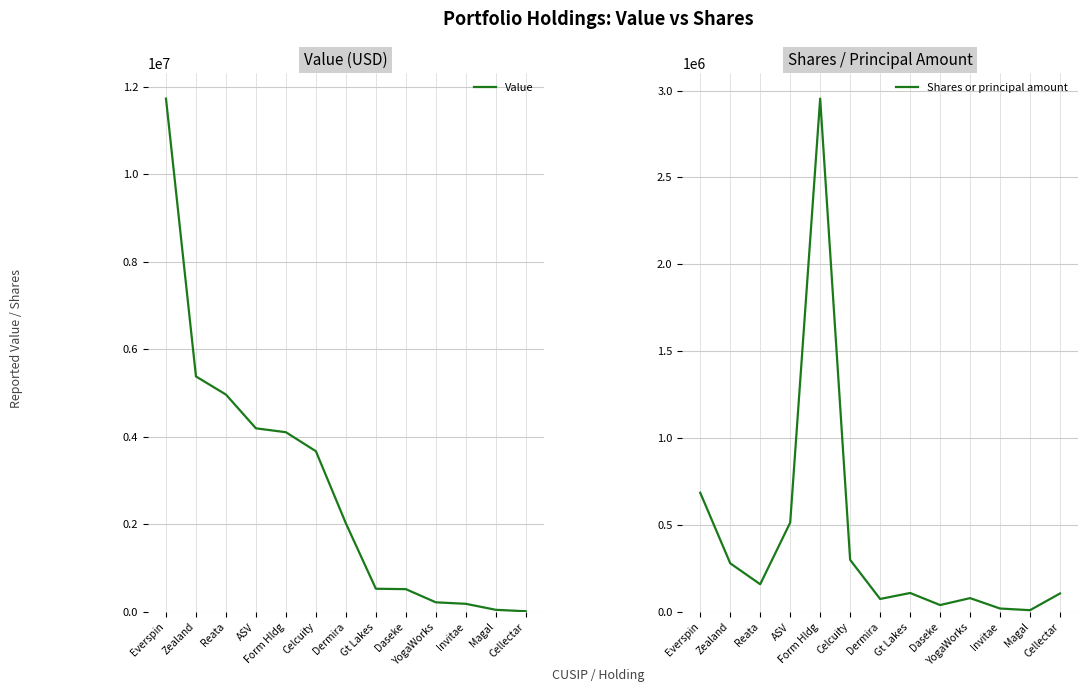

What are all the series names shown in the legend?

Value, Shares or principal amount